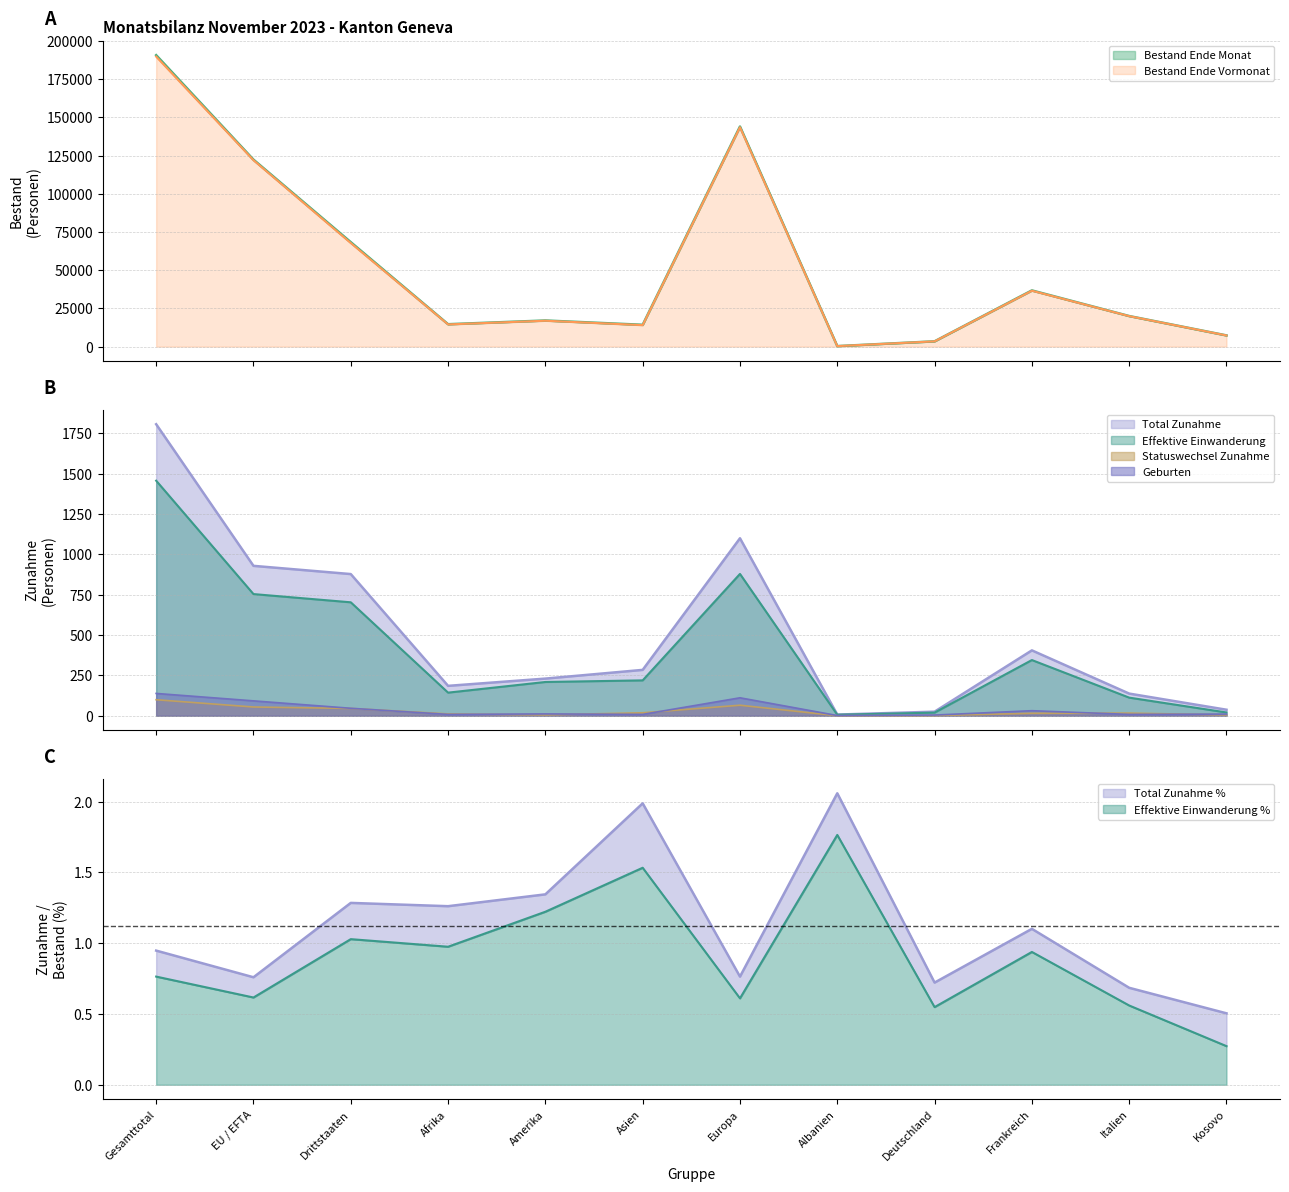

Which series has the largest total across all categories?

Bestand Ende Monat